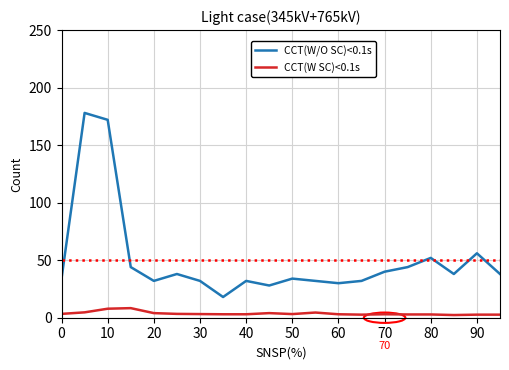

True or false: CCT(W SC)<0.1s and CCT(W/O SC)<0.1s cross at least once.

False